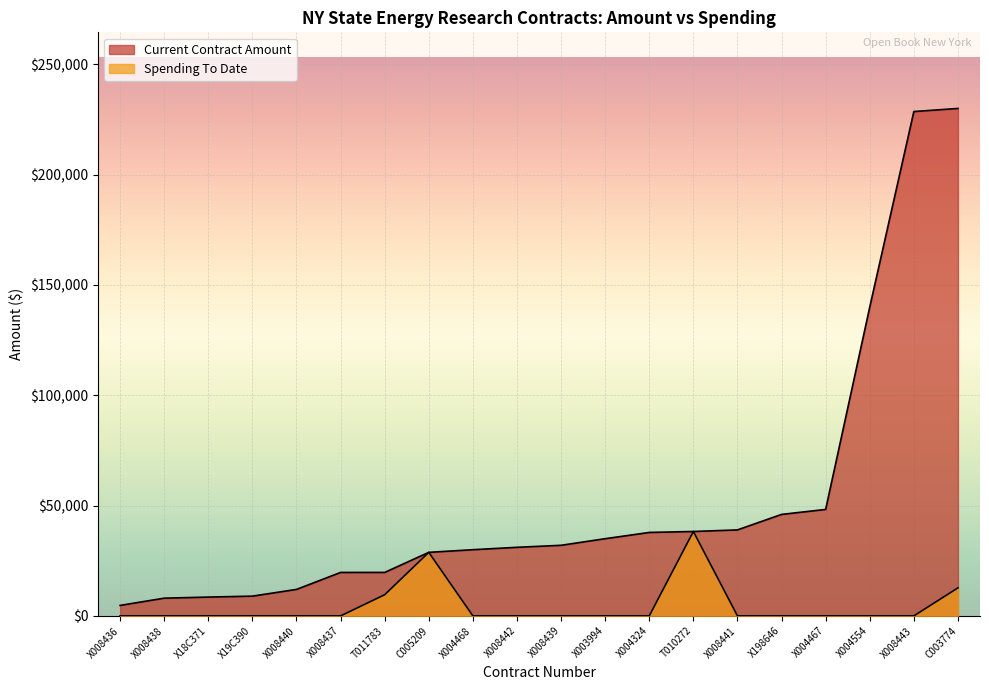

List the series in order of their peak value, lowest first.

Spending To Date, Current Contract Amount